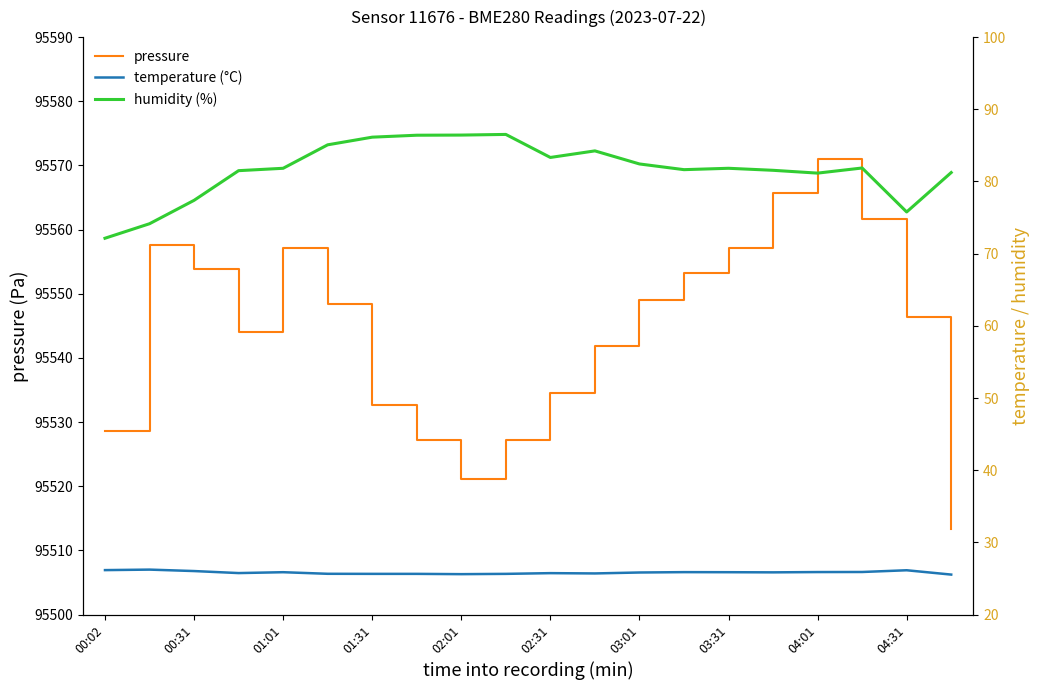

What is the sum of all temperature (°C) values?

516.8